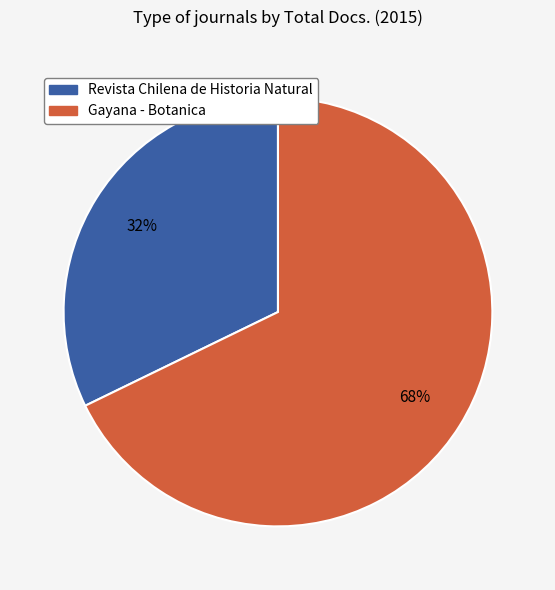

What percentage is the Gayana - Botanica slice, to the nearest percent?

68%